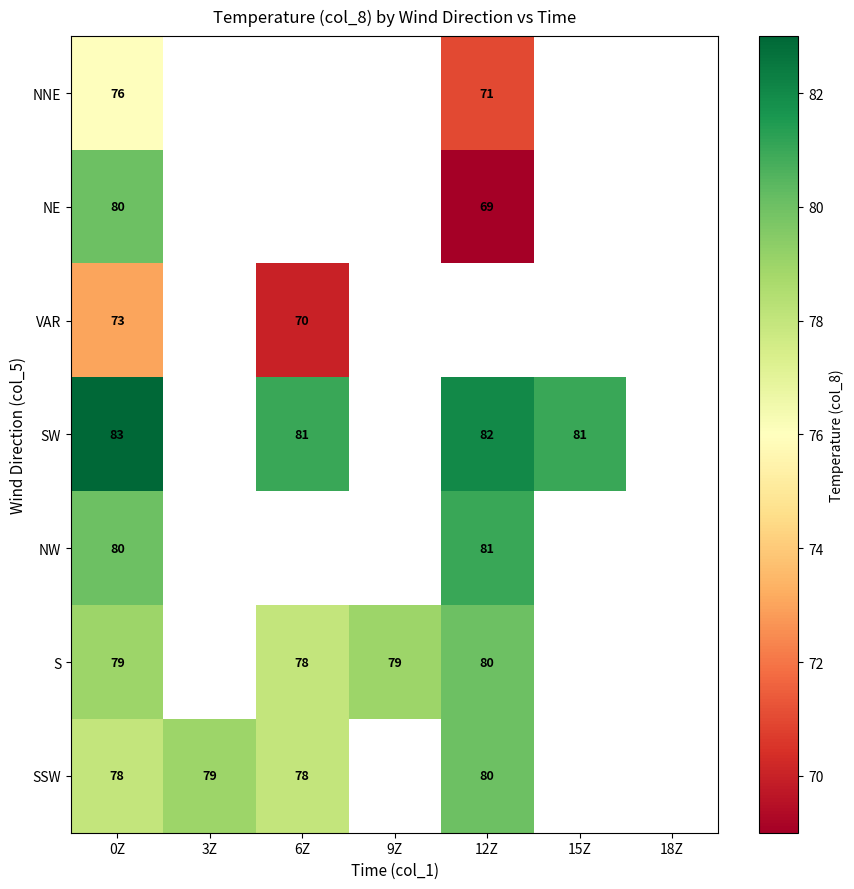

What is the sum of the NW values at 12Z and 0Z?

161